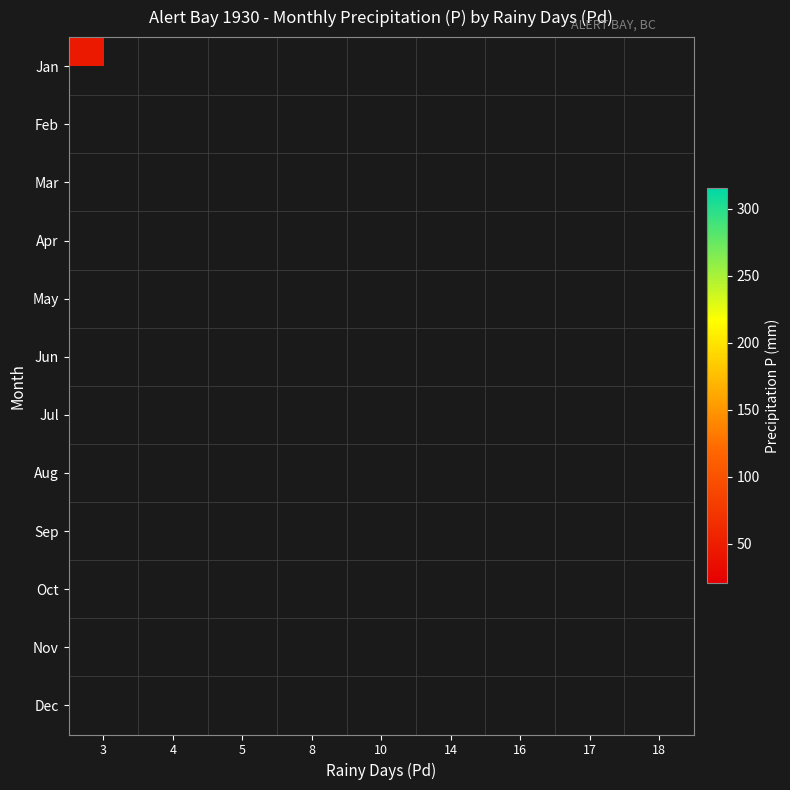

Which category has the highest value across all series?

17